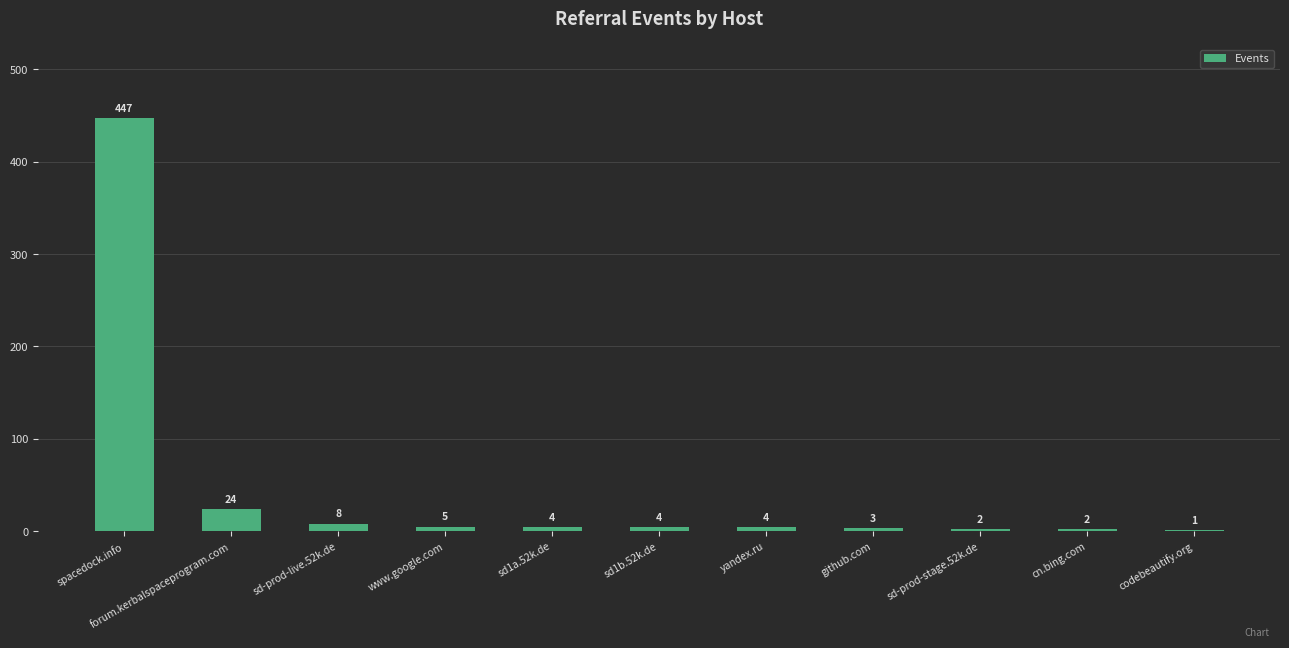

Which has a higher value, sd-prod-live.52k.de or sd1a.52k.de?

sd-prod-live.52k.de